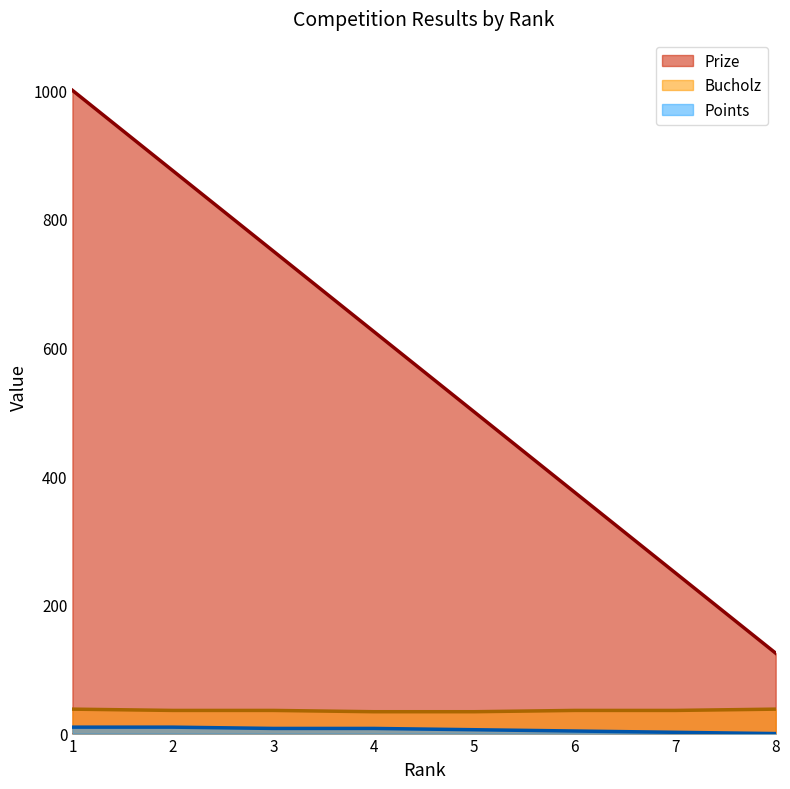

What is the value of the Points point at the 2nd from the left?

10